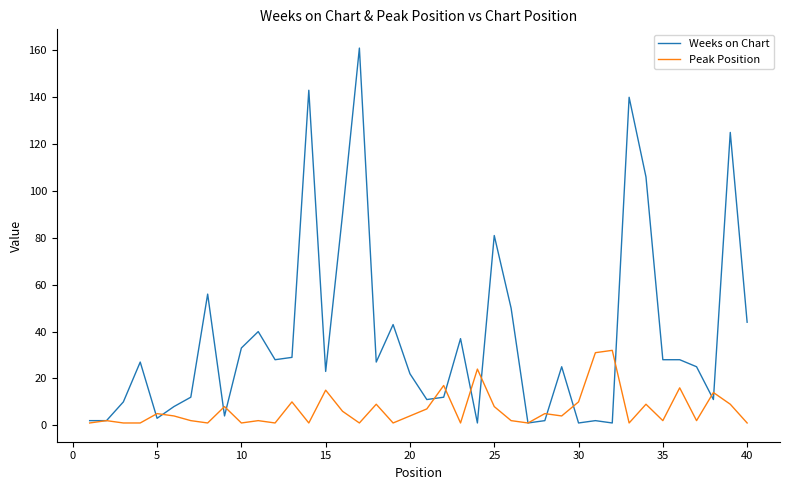

True or false: Peak Position has more than 0 points higher than both neighbors.

True